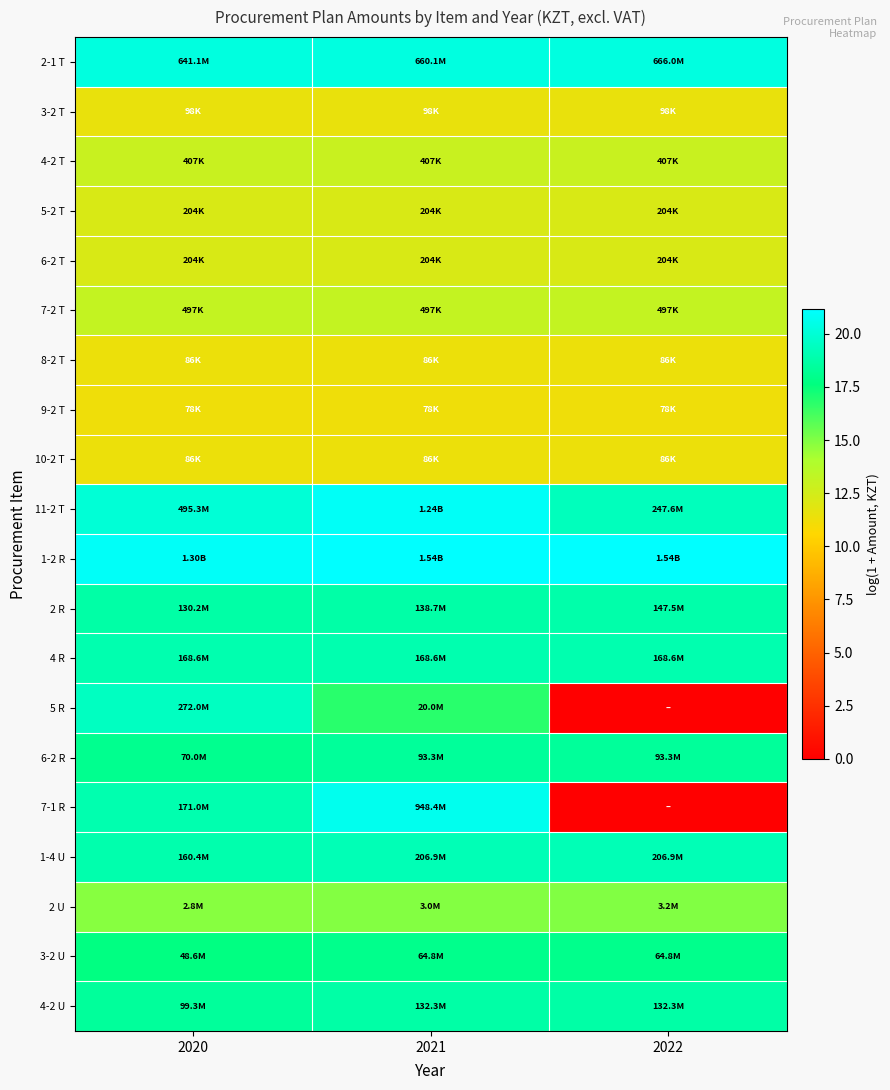

What is the difference between the highest and lowest values at 2022?

21.2